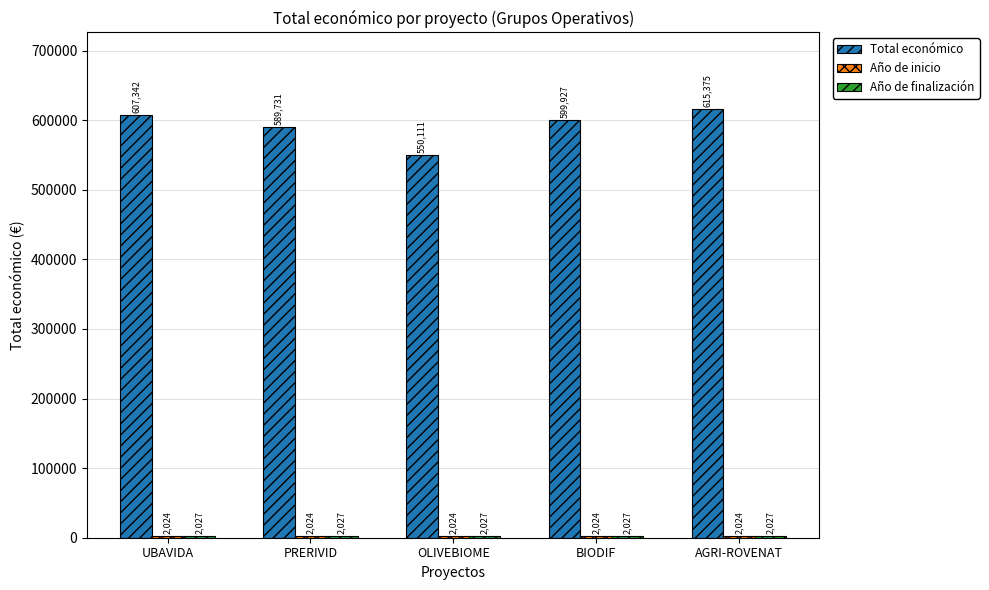

At which category is the sum across all series the highest?

AGRI-ROVENAT